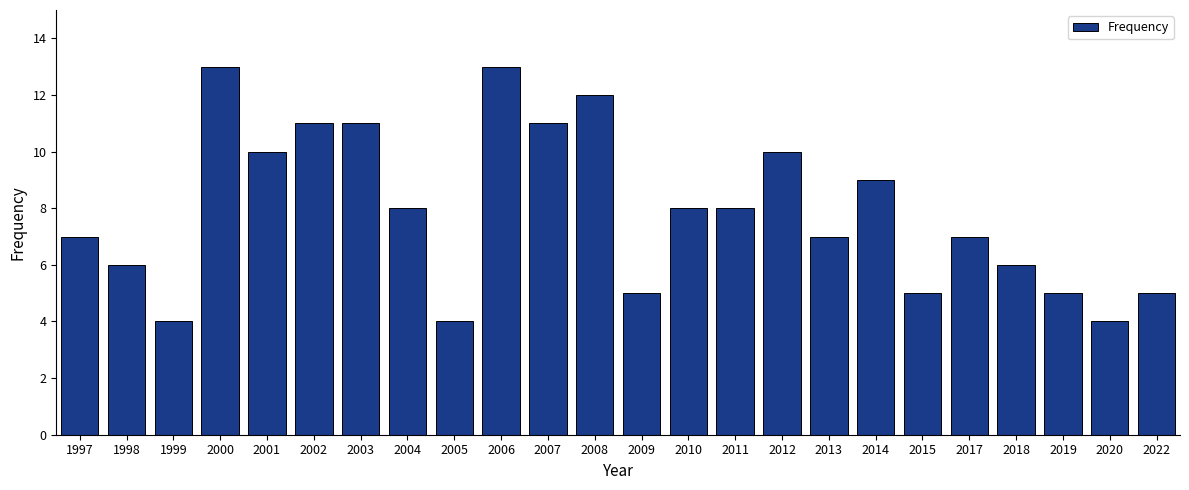

Does the chart contain any negative values?

No